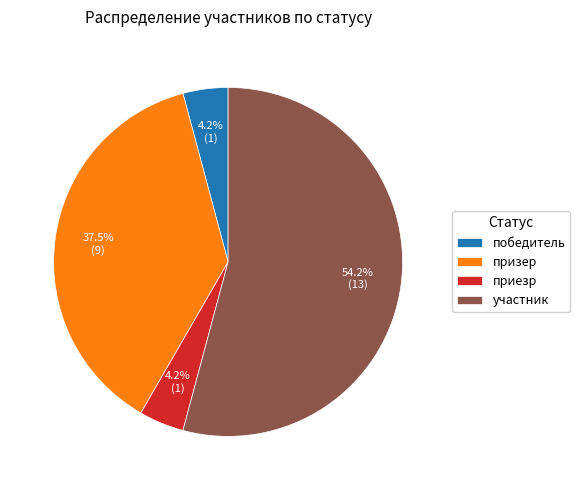

True or false: победитель accounts for 4% of the total.

True